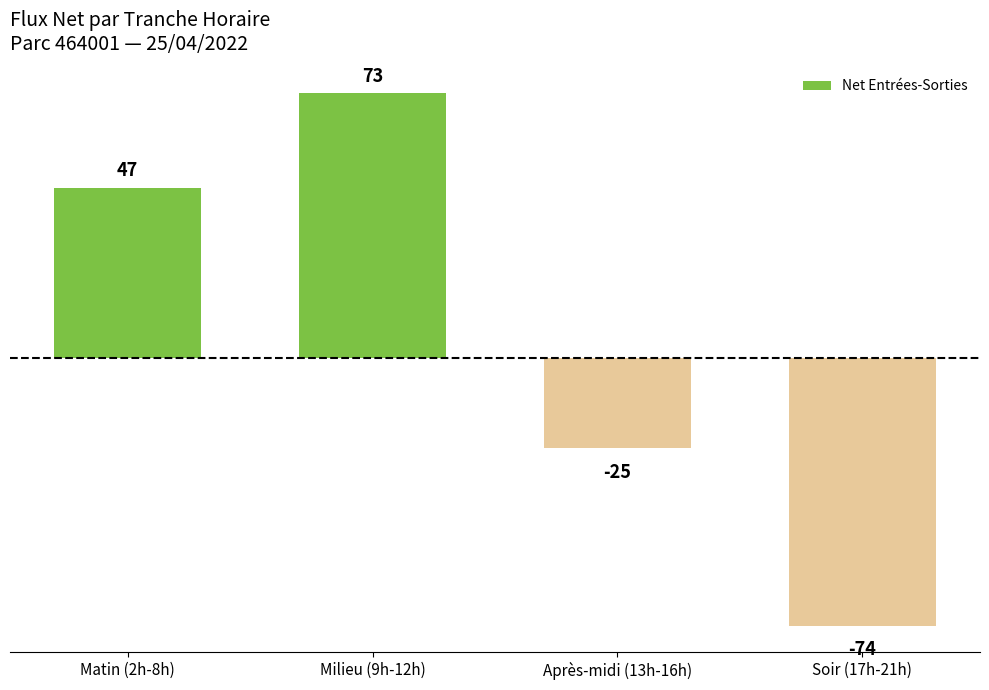

What is the difference between the maximum and minimum values?

147